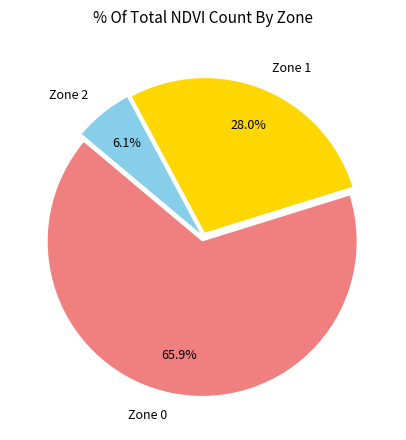

Count the number of slices in the pie.

3